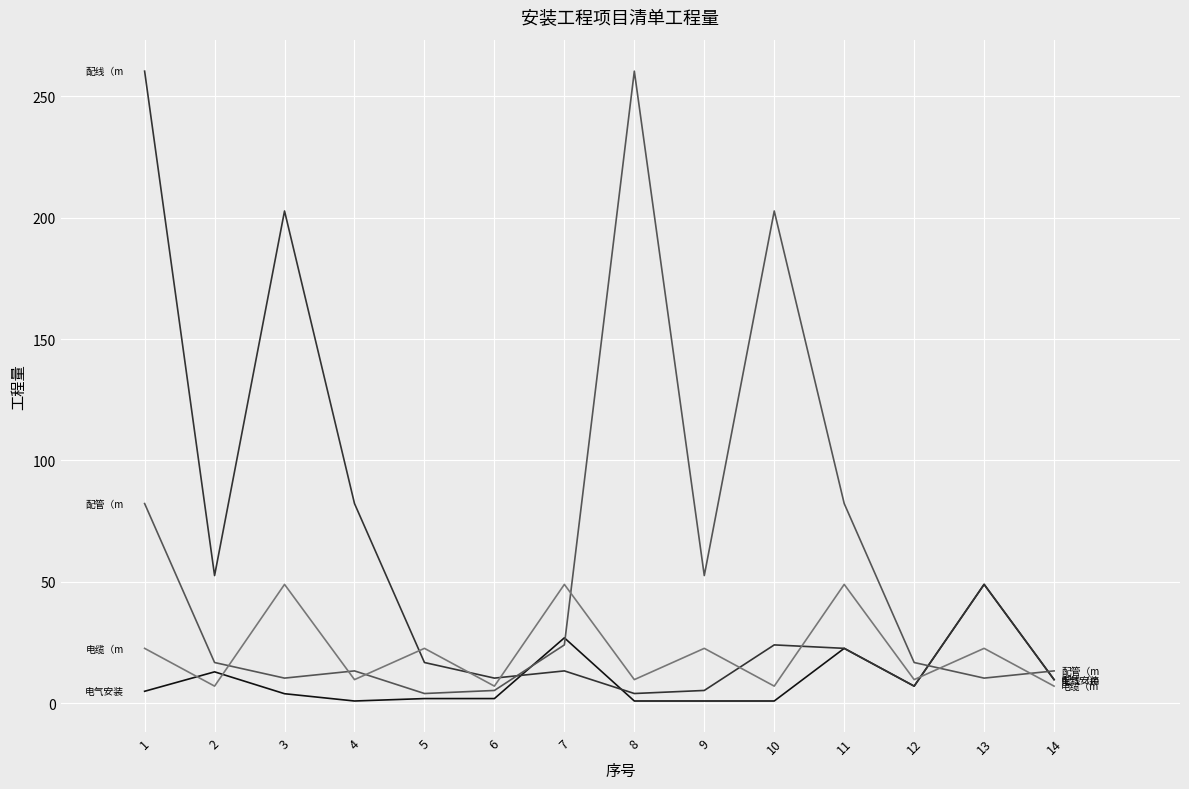

What is the spread (max minus min) of values at 2?

45.5